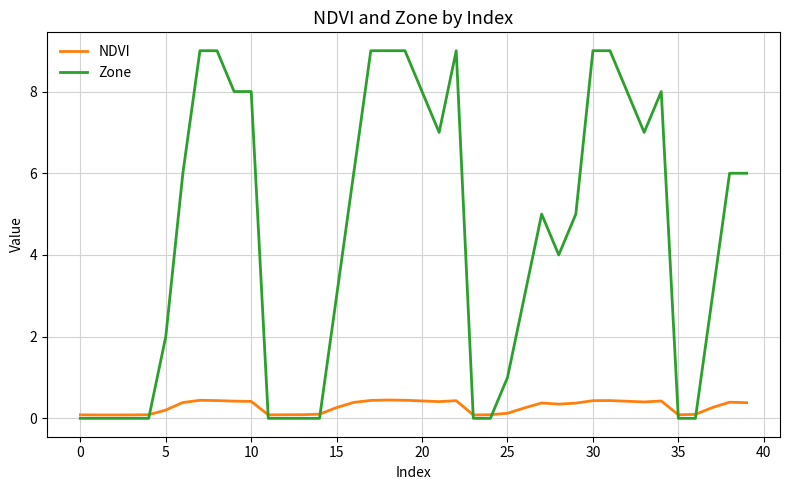

What is the maximum value for NDVI?

0.4